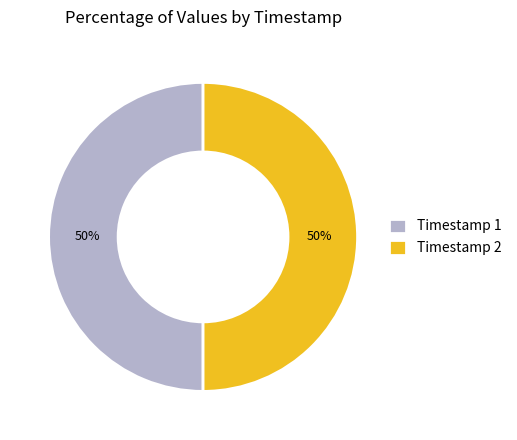

To the nearest percent, what percentage of the pie is Timestamp 1?

50%